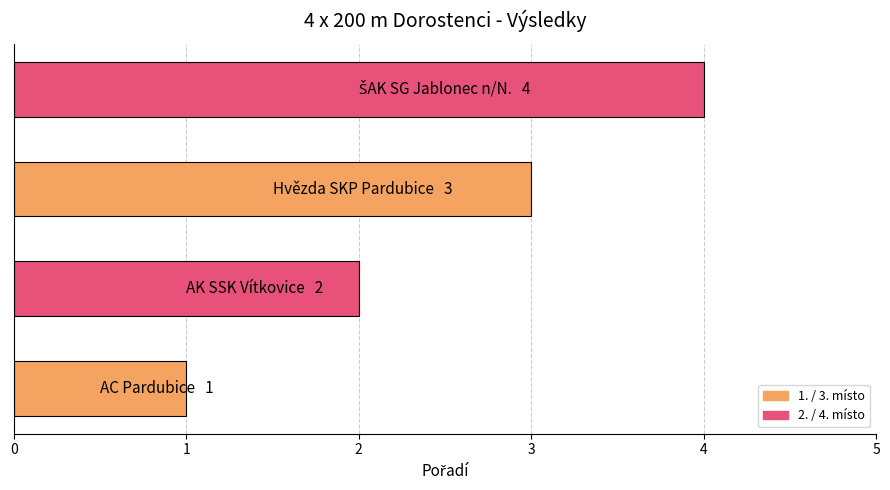

What is the sum of all values?

10